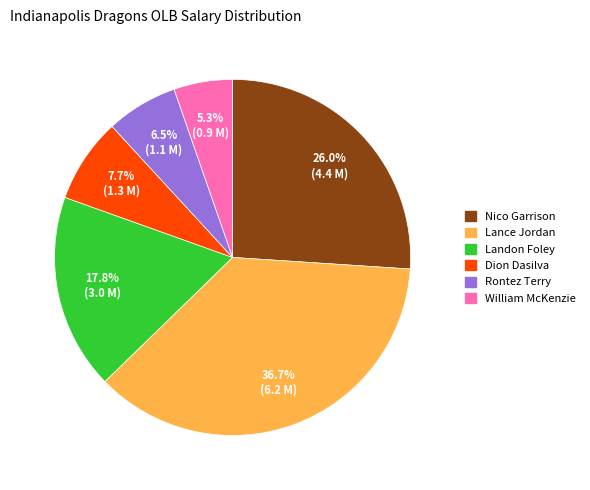

To the nearest percent, what is the difference between the Rontez Terry and William McKenzie slice percentages?

1%